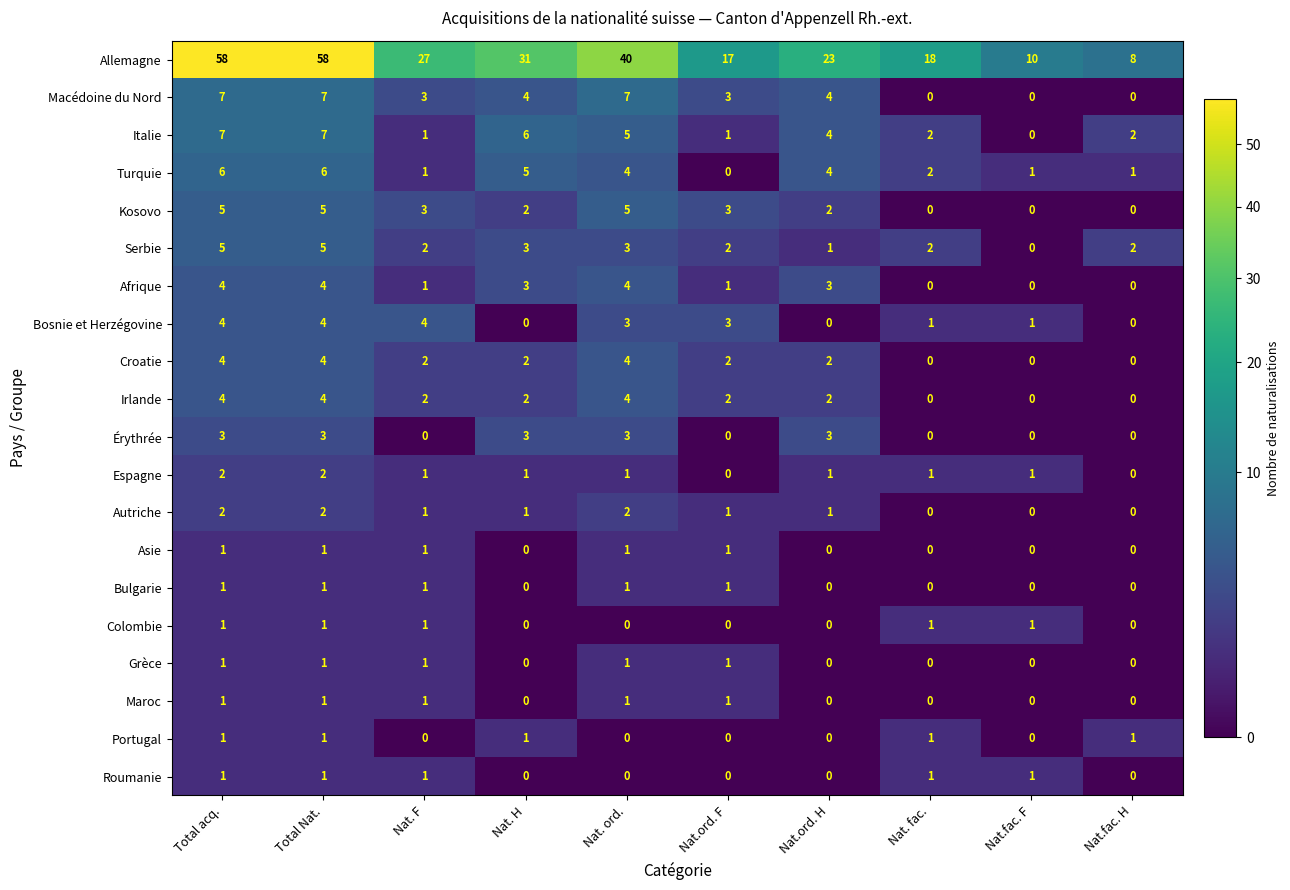

The Portugal series shows 2 at Nat. fac.. True or false?

False